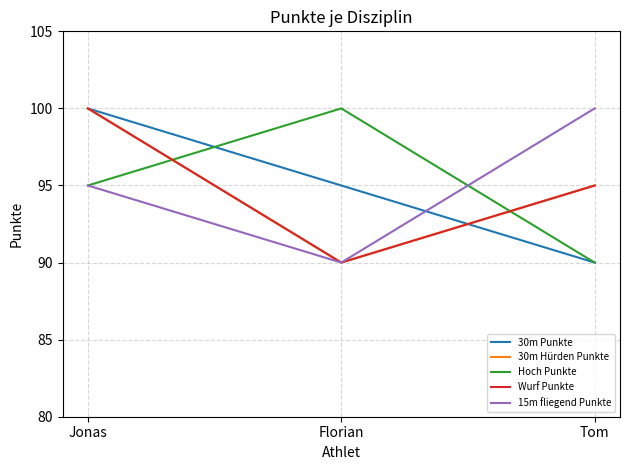

What is the difference between the maximum and minimum values in the 30m Hürden Punkte series?

10